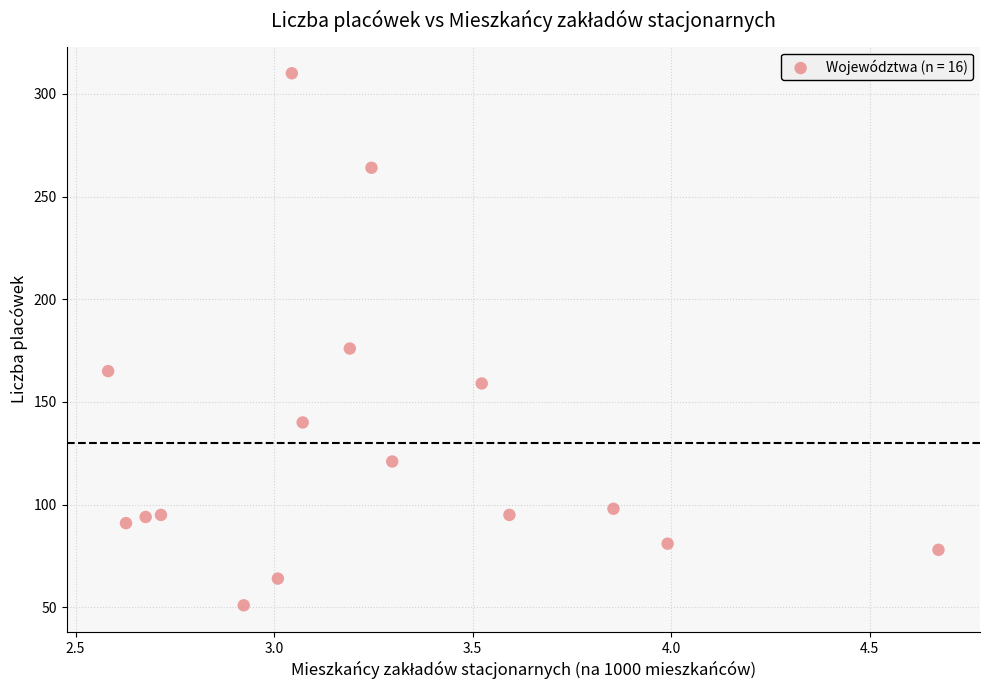

What Y value in the scatter plot is closest to 180?

176